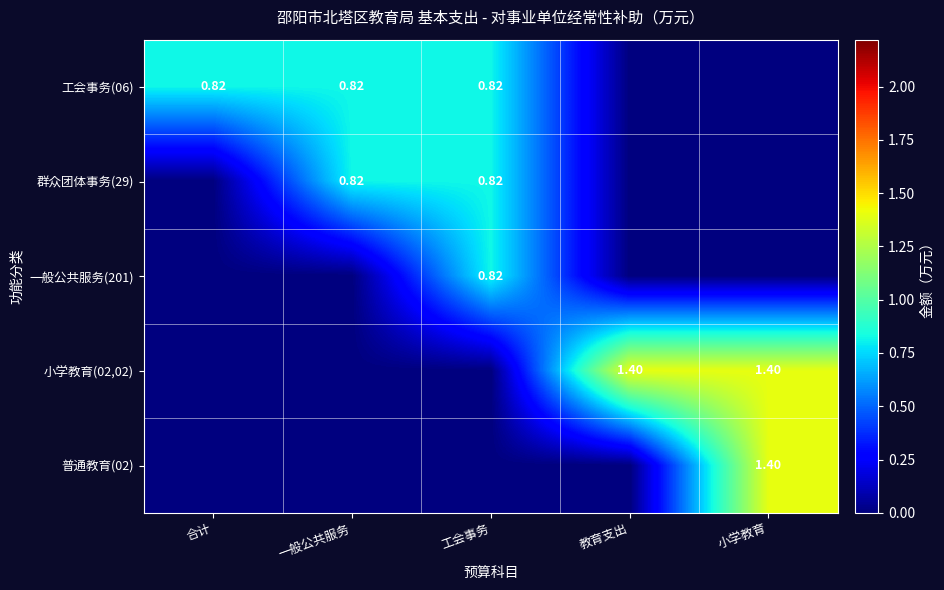

What is the total value across all series at 教育支出?

1.4